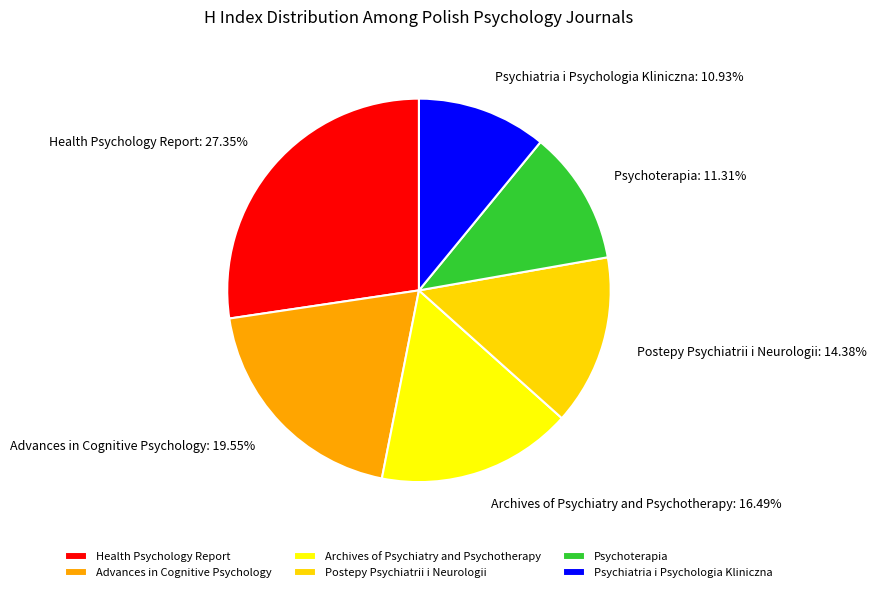

How many slices are in this pie chart?

6